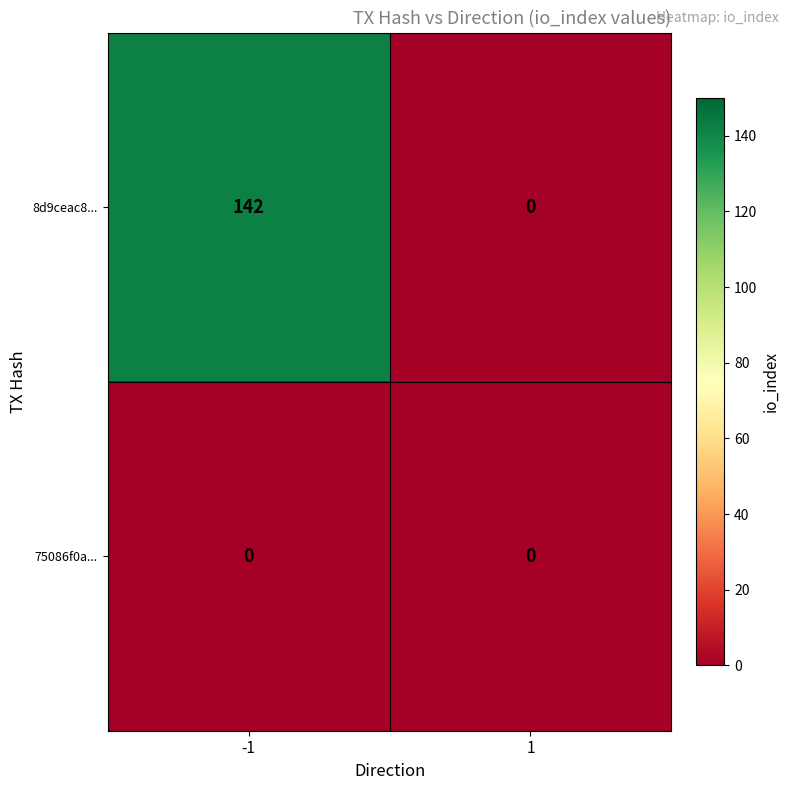

What is the difference between the 8d9ceac8... values at -1 and 1?

142